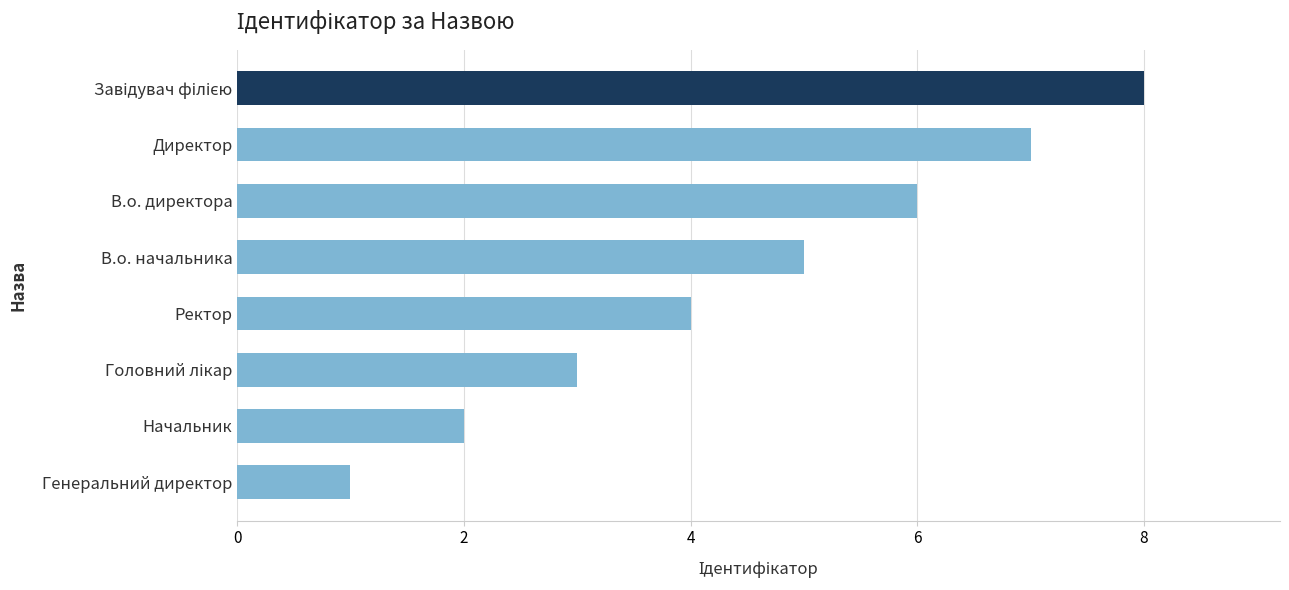

What is the minimum value shown in the chart?

1